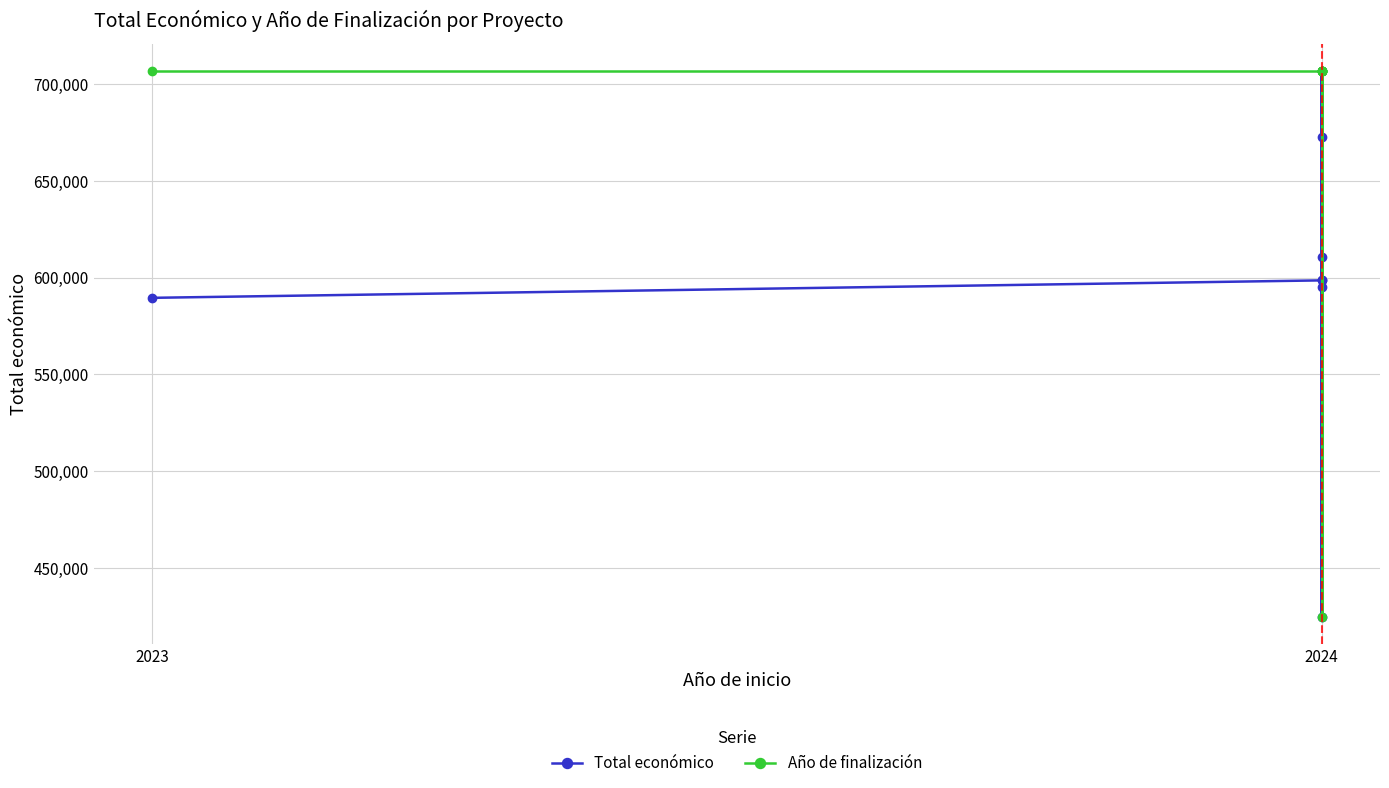

Is the value of Total económico at 2024 greater than the value of Año de finalización at 2024?

No